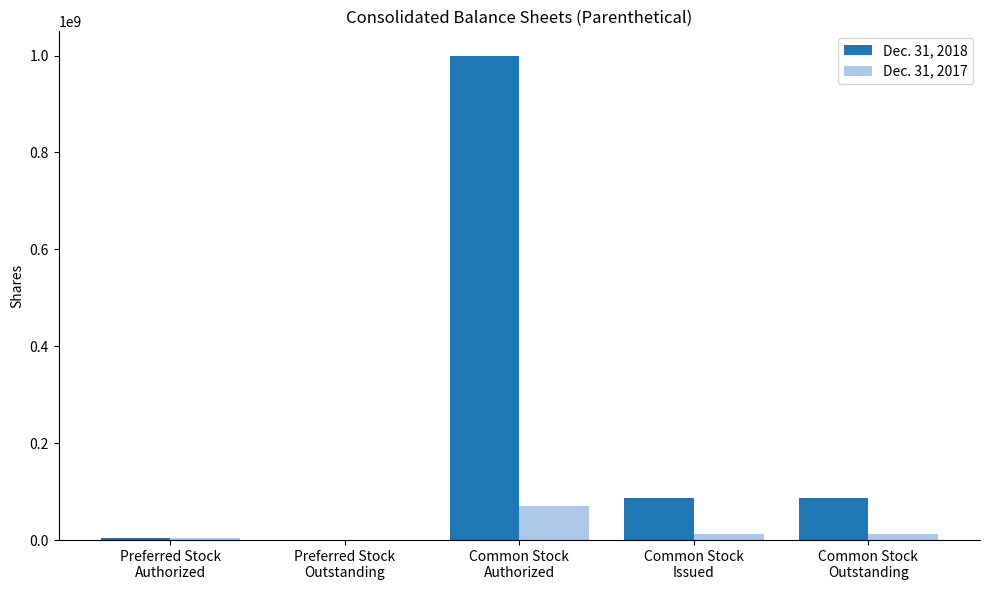

Reading left to right, extract all data points from this chart.

Dec. 31, 2018: 5000000	0	1000000000	87269789	87269789
Dec. 31, 2017: 5000000	0	70000000	13259600	13259600